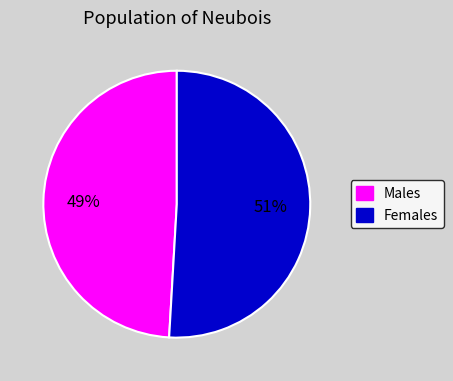

Combined, do Females and Males account for over 50%?

Yes